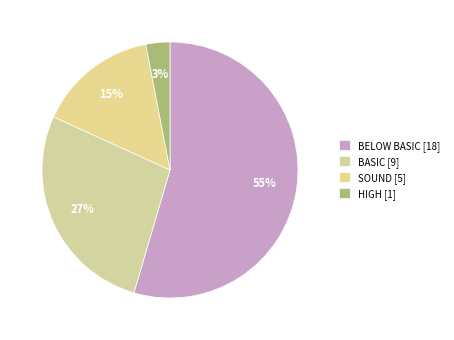

Count the number of slices in the pie.

4